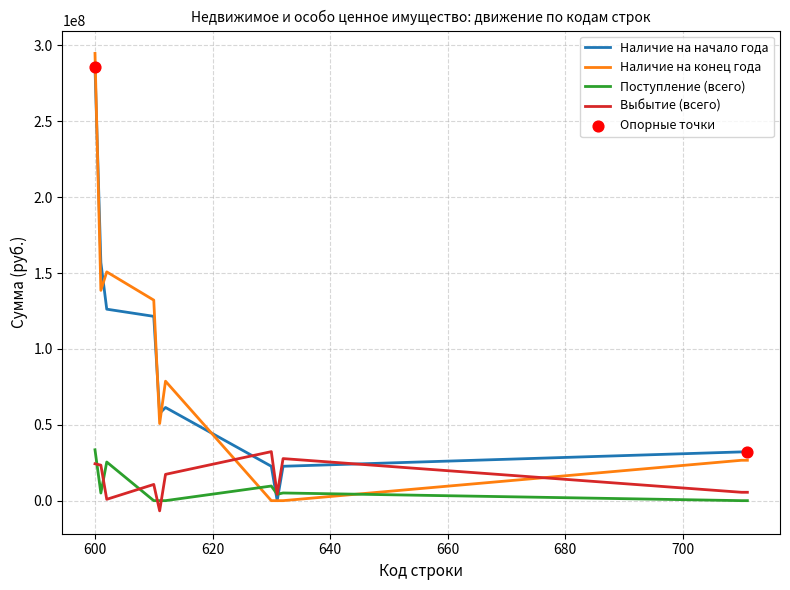

At how many categories does at least one series exceed 104348545?

4